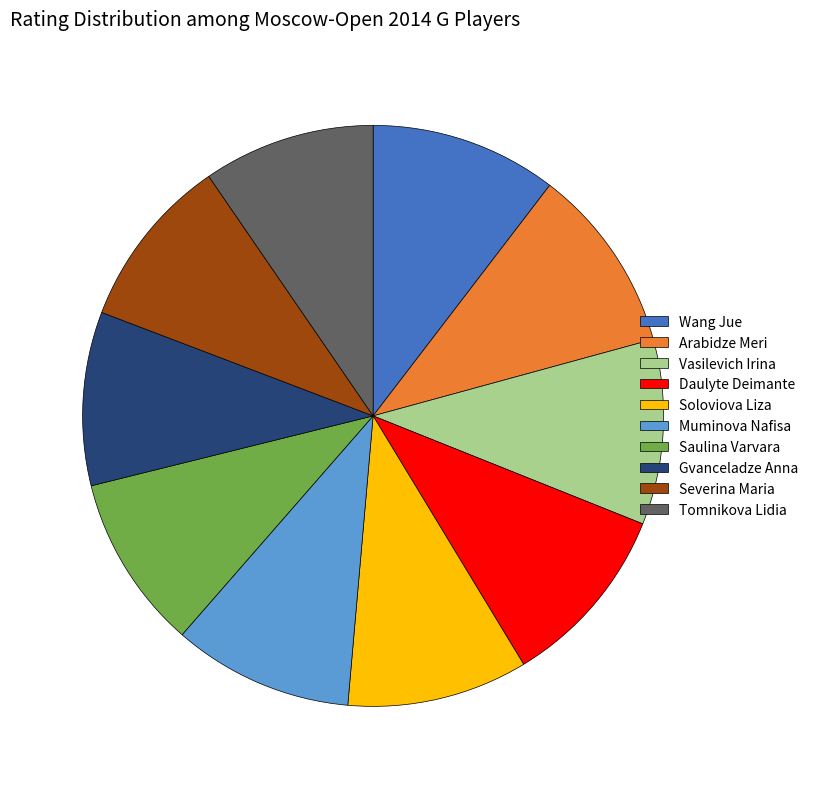

Approximately how many times larger is the value at Tomnikova Lidia compared to Vasilevich Irina?

0.9